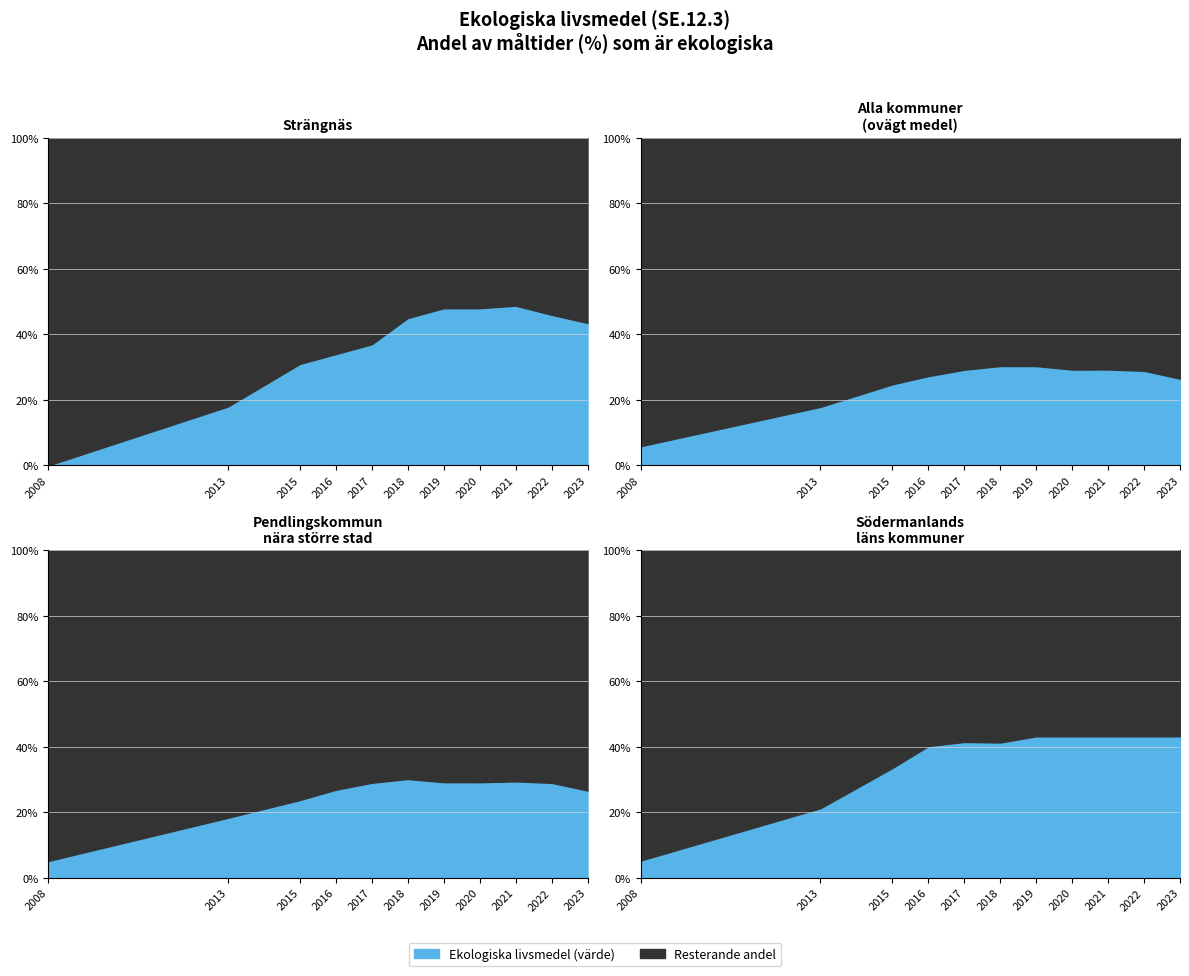

At which category does the chart reach its minimum across all series?

2008